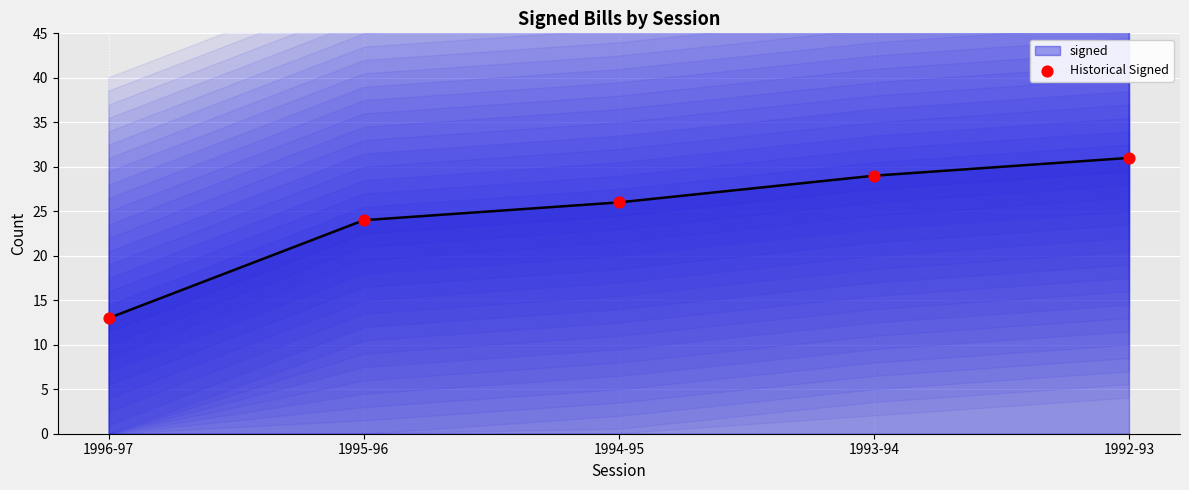

Approximately how many times larger is the value at 1995-96 compared to 1993-94?

0.8